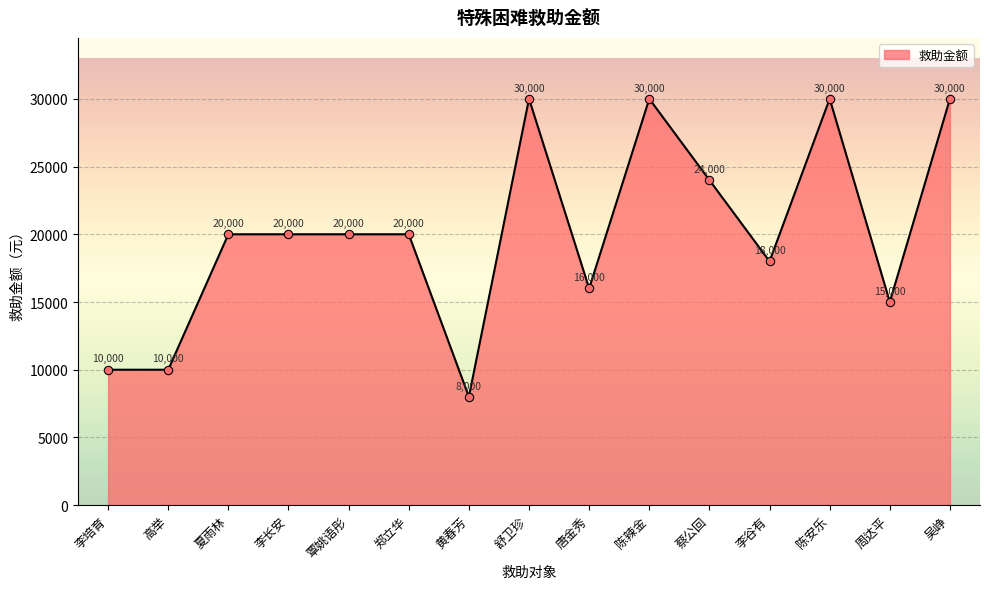

How many distinct data groups are displayed?

1